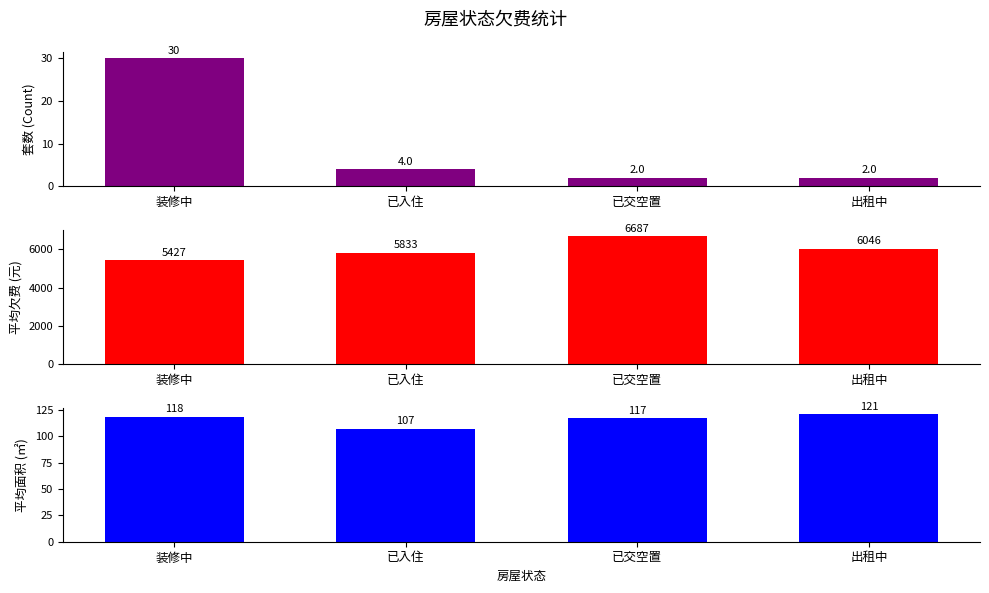

What is the total value across all series at 装修中?

5575.2